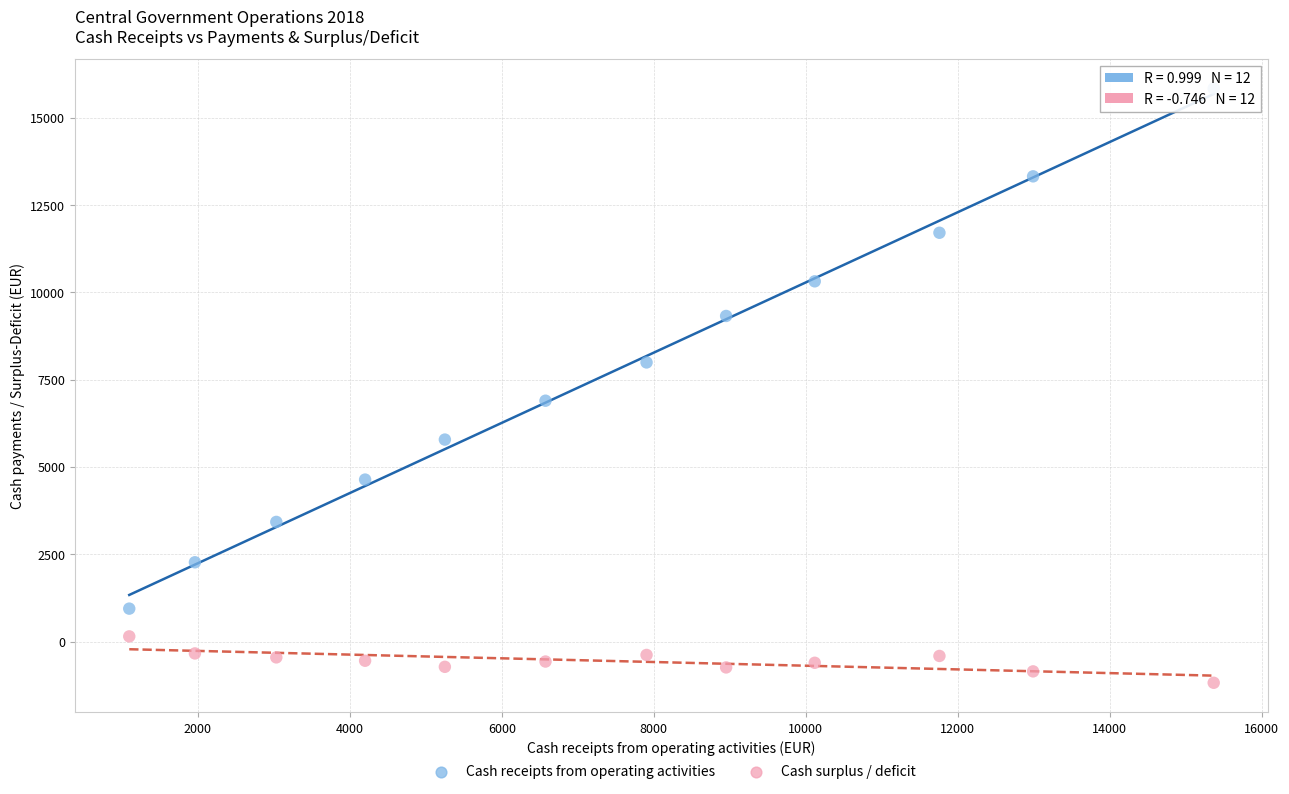

Which series reaches the maximum Y coordinate?

Cash receipts from operating activities